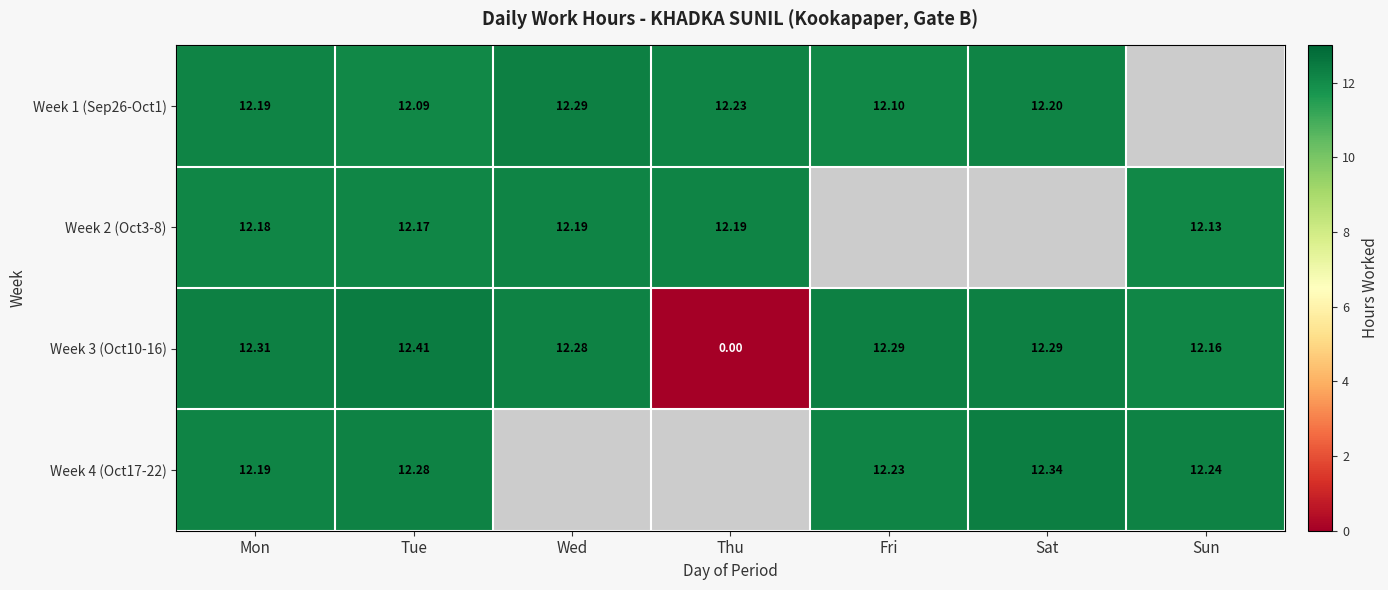

Is the value of Week 4 (Oct17-22) at Mon greater than the value of Week 1 (Sep26-Oct1) at Sat?

No